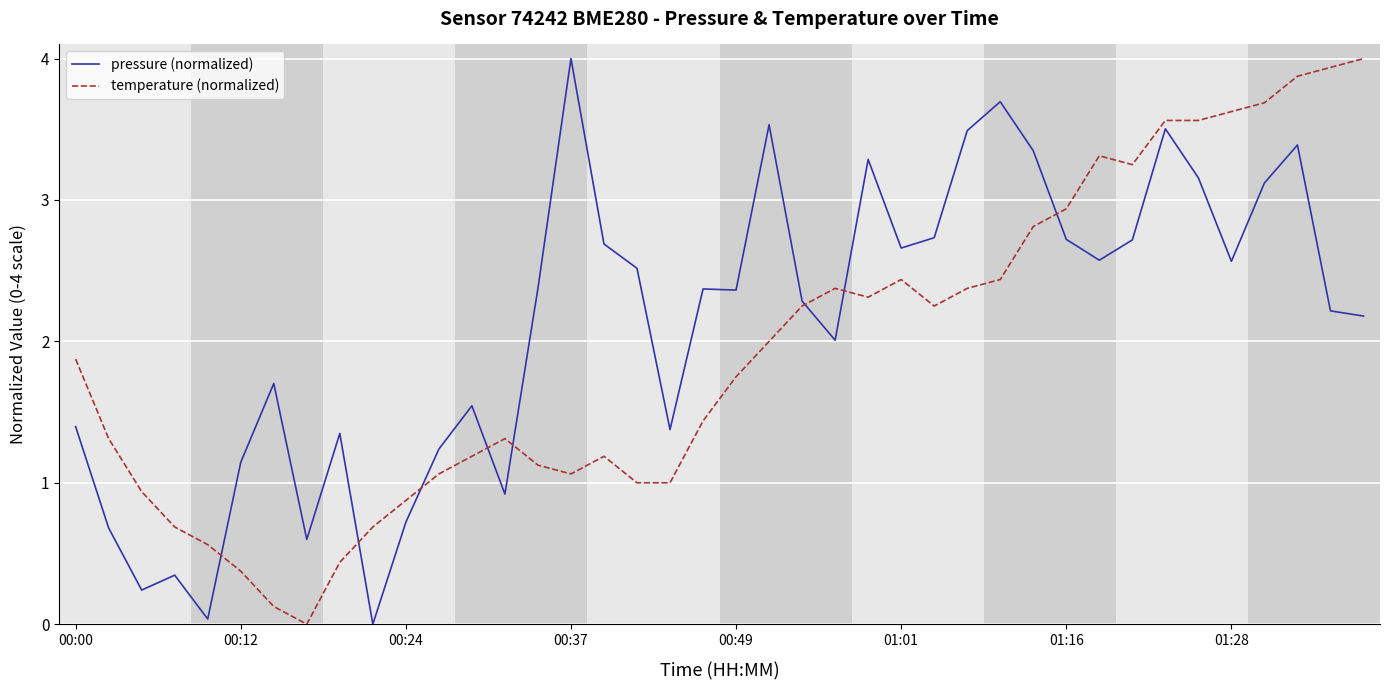

Which series ends up on top after the final intersection of temperature (normalized) and pressure (normalized)?

temperature (normalized)